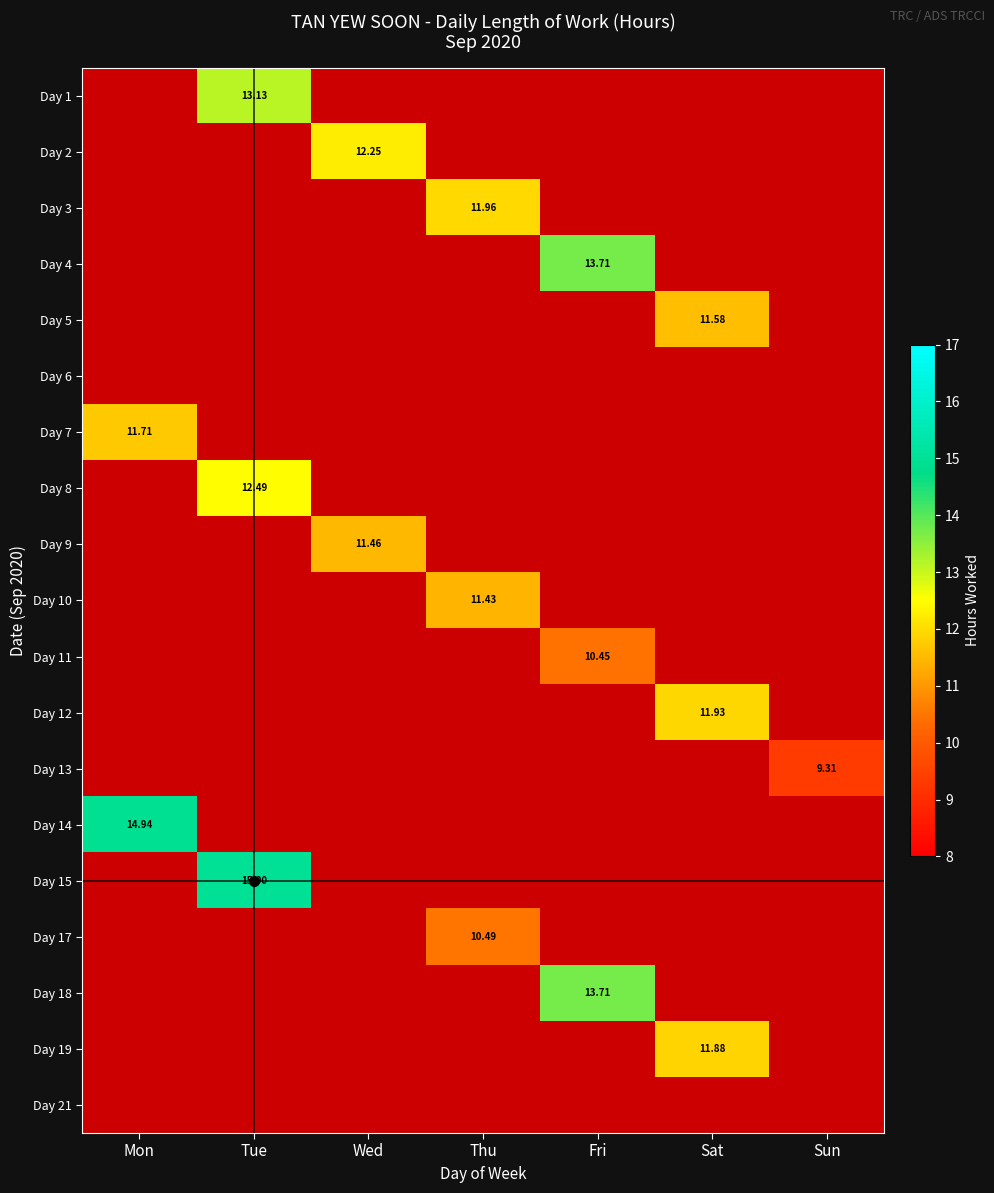

How many series are shown in this chart?

19